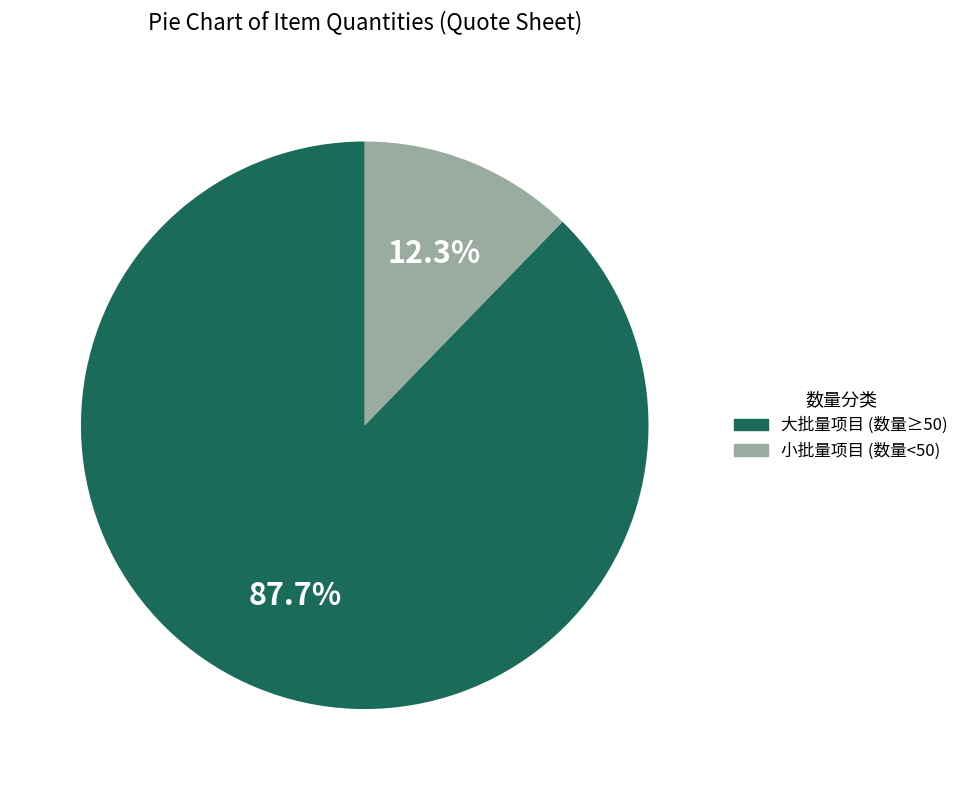

Does 大批量项目 (数量≥50) account for over 50% of the chart?

Yes